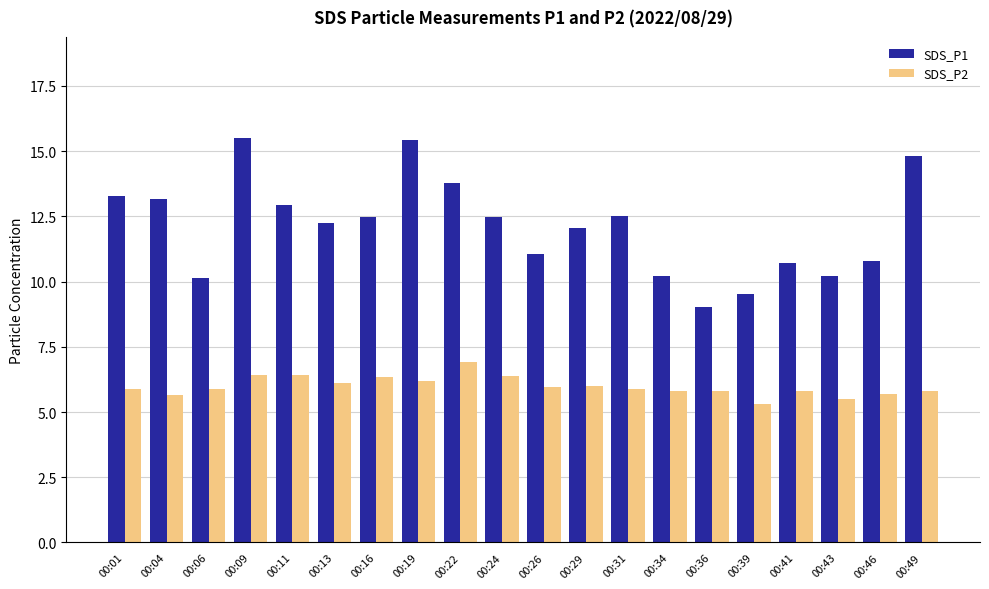

What is the difference between the highest and lowest values at 00:22?

6.9